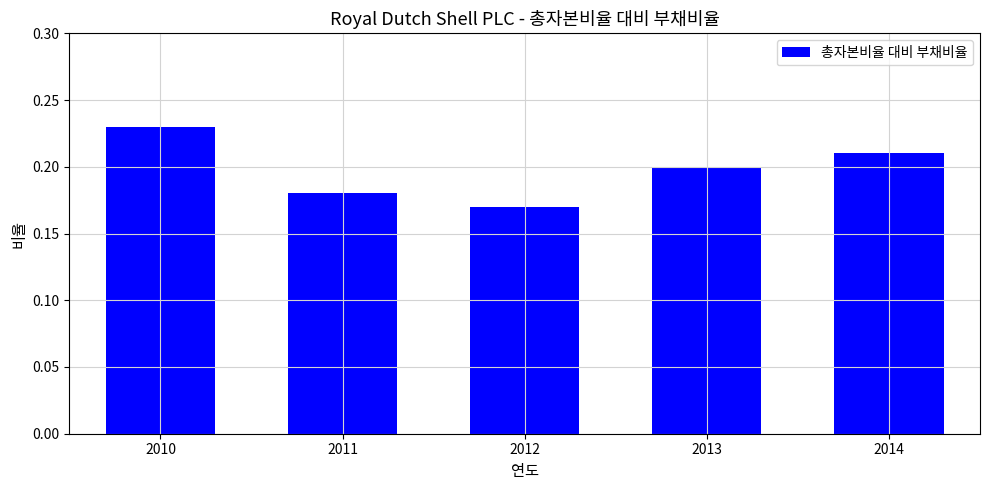

The chart shows a value of 0.3 at 2014. True or false?

False